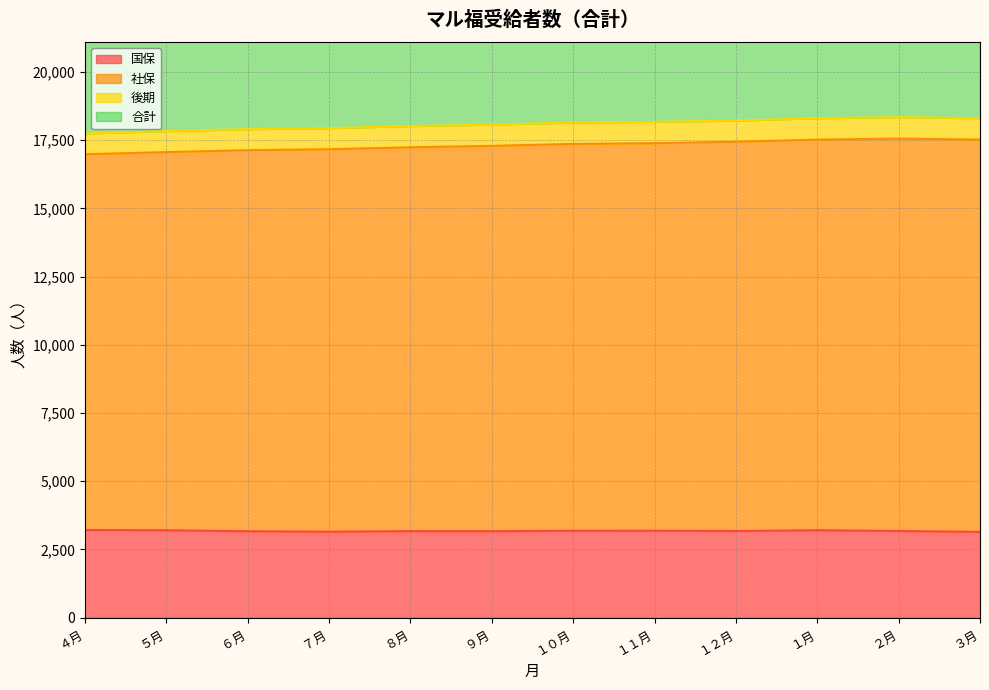

At which label does 国保 first exceed 3178?

４月